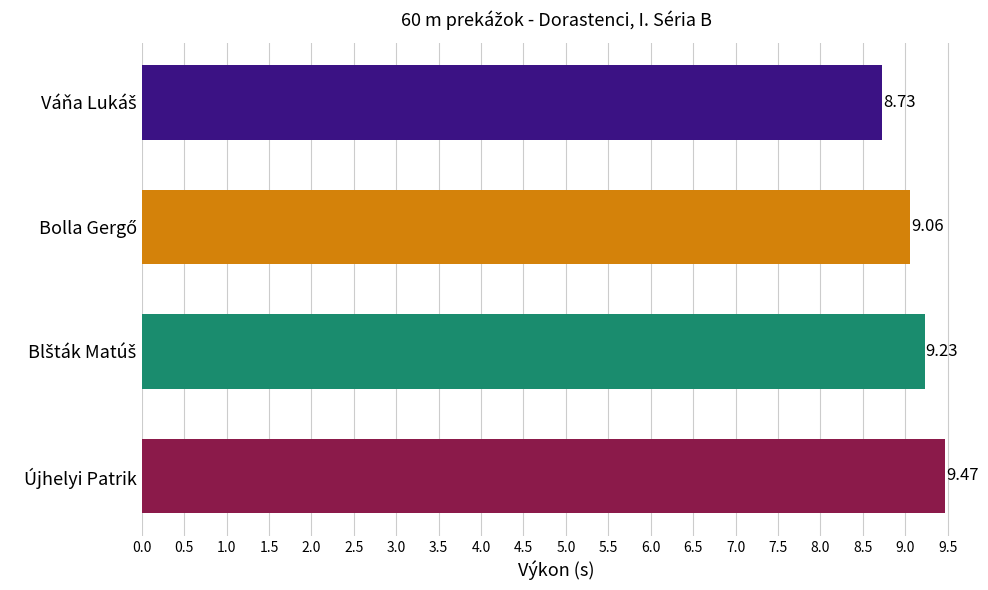

What is the difference between the maximum and minimum values?

0.7